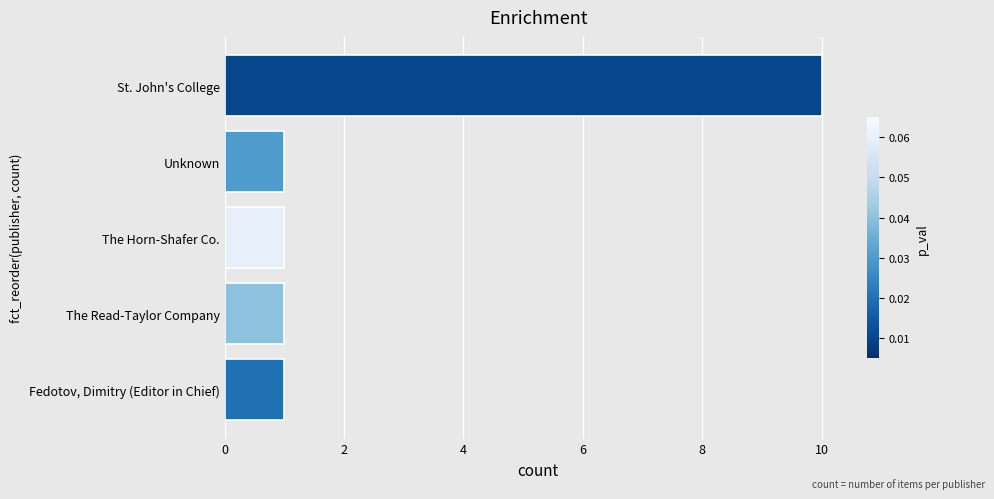

Are the bars grouped side by side (vs. stacked)?

No